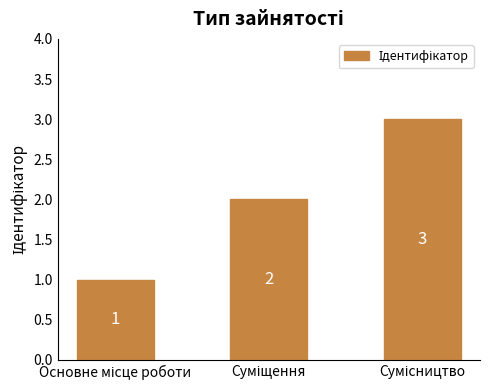

What is the greatest value displayed?

3